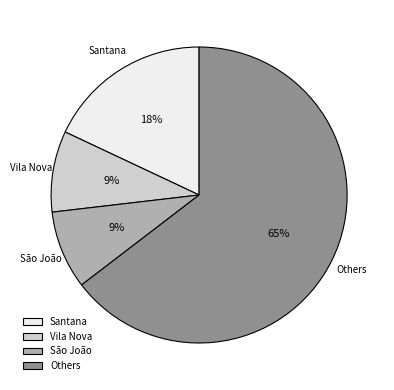

Does Vila Nova represent more than half of the total?

No